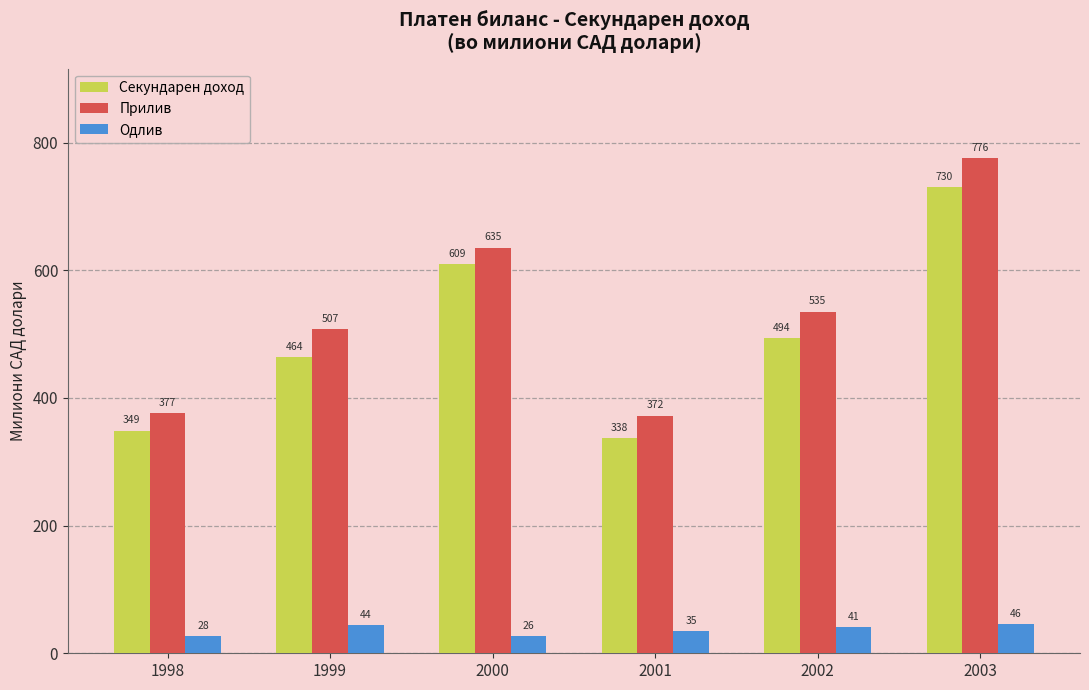

Which series has the widest spread of values?

Прилив